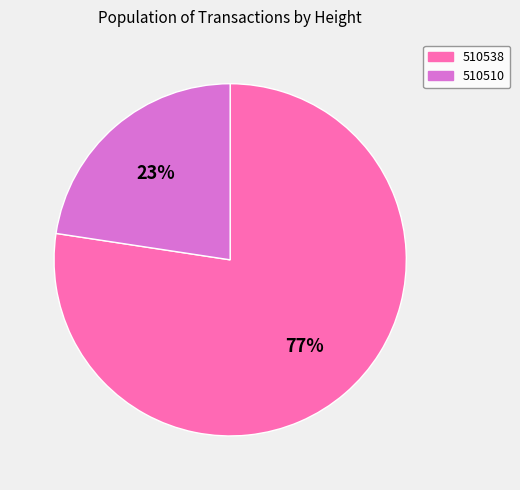

Count the number of slices in the pie.

2